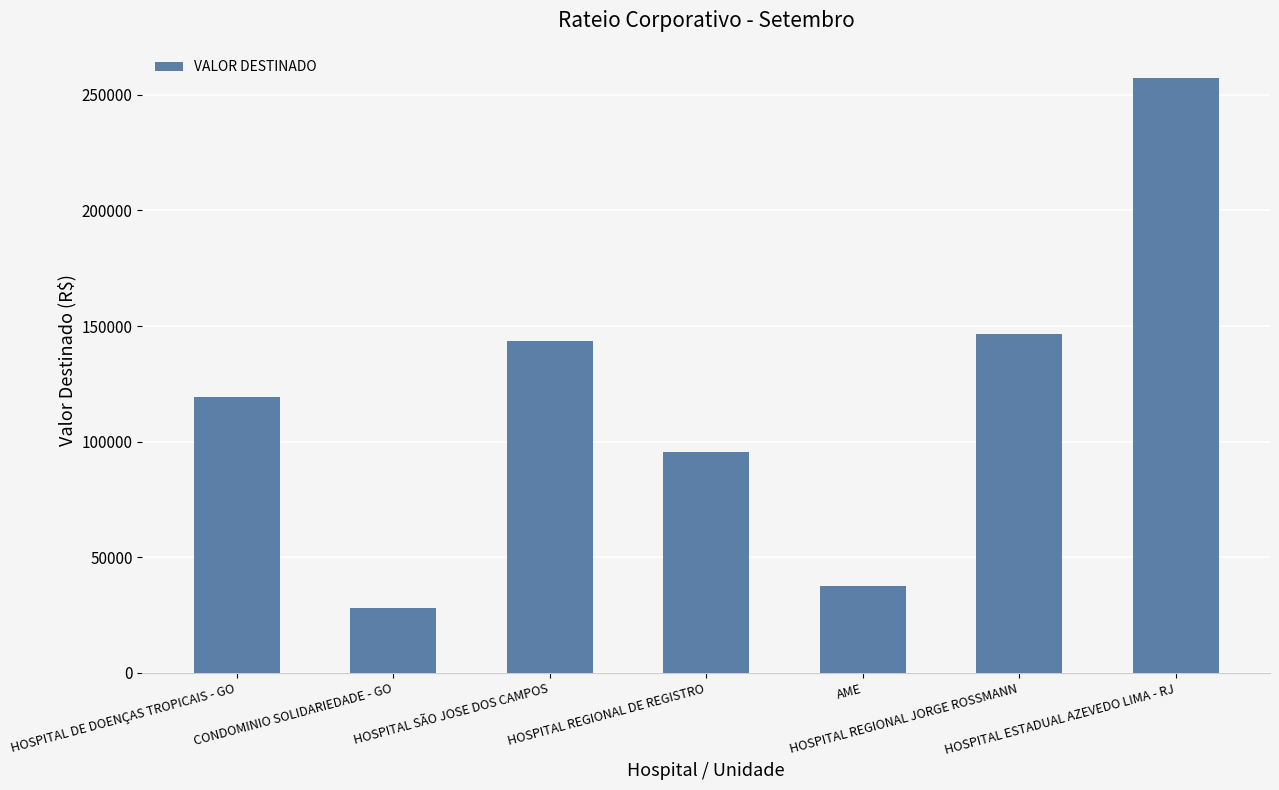

Which label corresponds to the smallest value in the chart?

CONDOMINIO SOLIDARIEDADE - GO